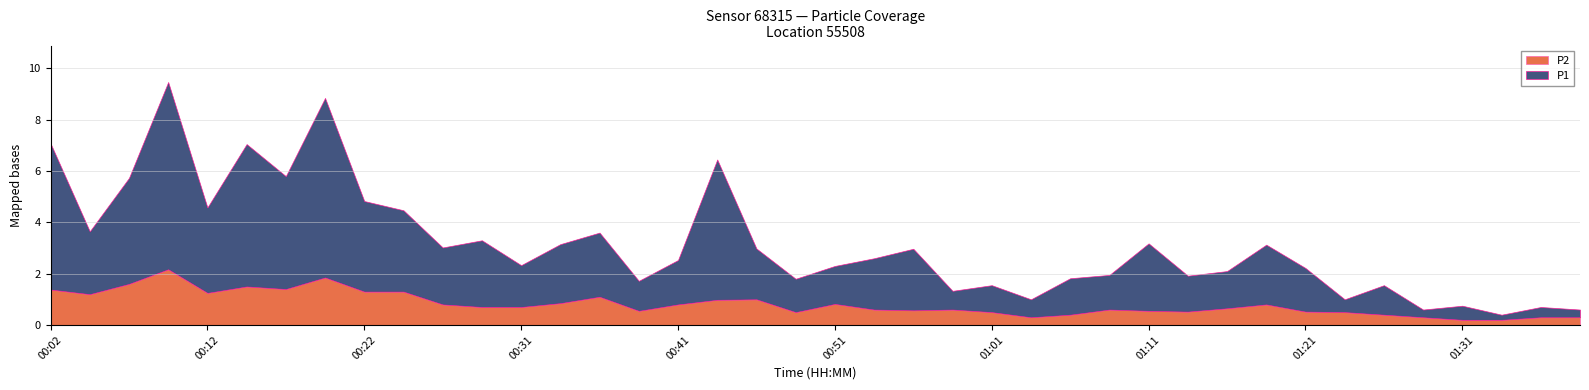

Which series changed the most between 01:31 and 01:53?

P1